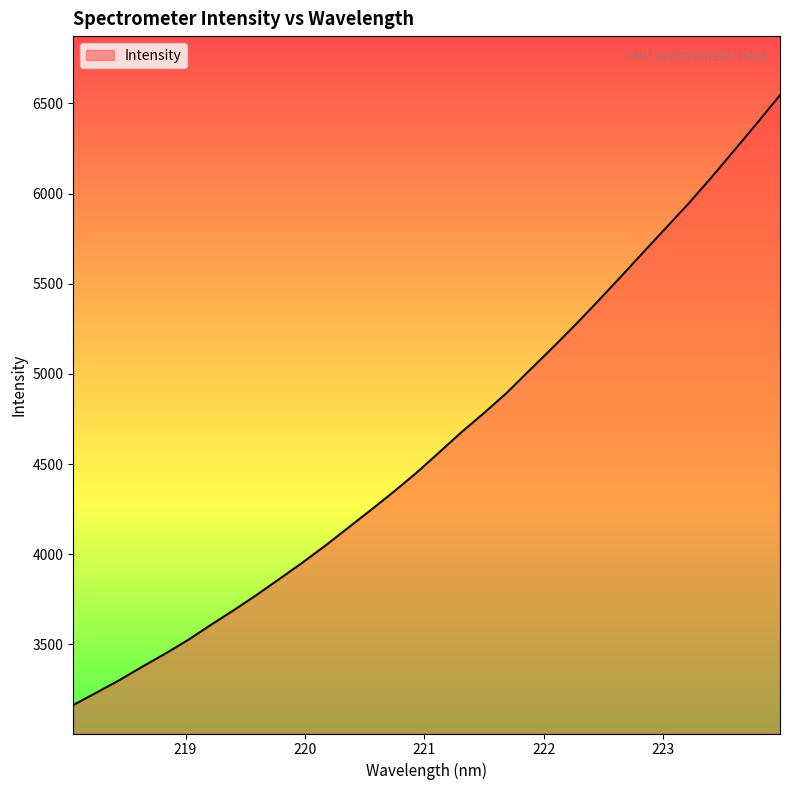

What is the maximum value shown in the chart?

6546.2